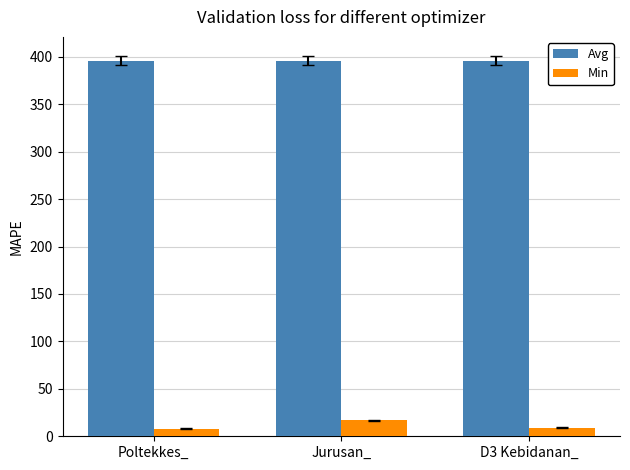

What is the spread (max minus min) of values at D3 Kebidanan_?

387